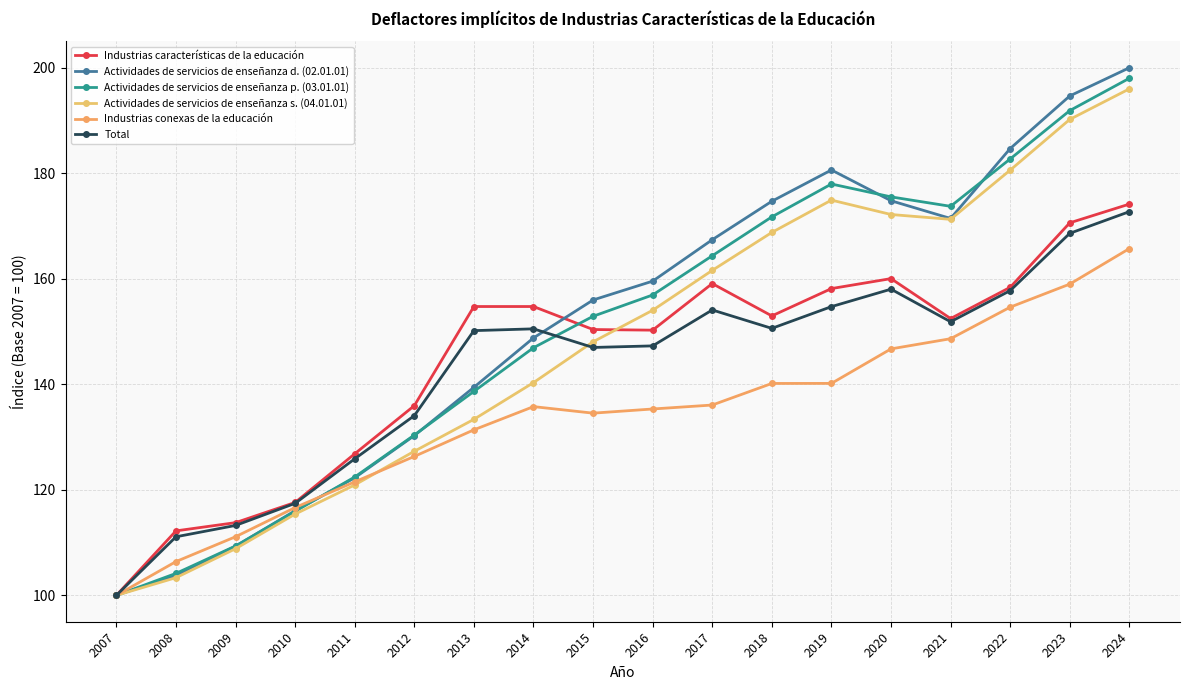

After their last crossing, which series has the higher values: Industrias características de la educación or Actividades de servicios de enseñanza s. (04.01.01)?

Actividades de servicios de enseñanza s. (04.01.01)